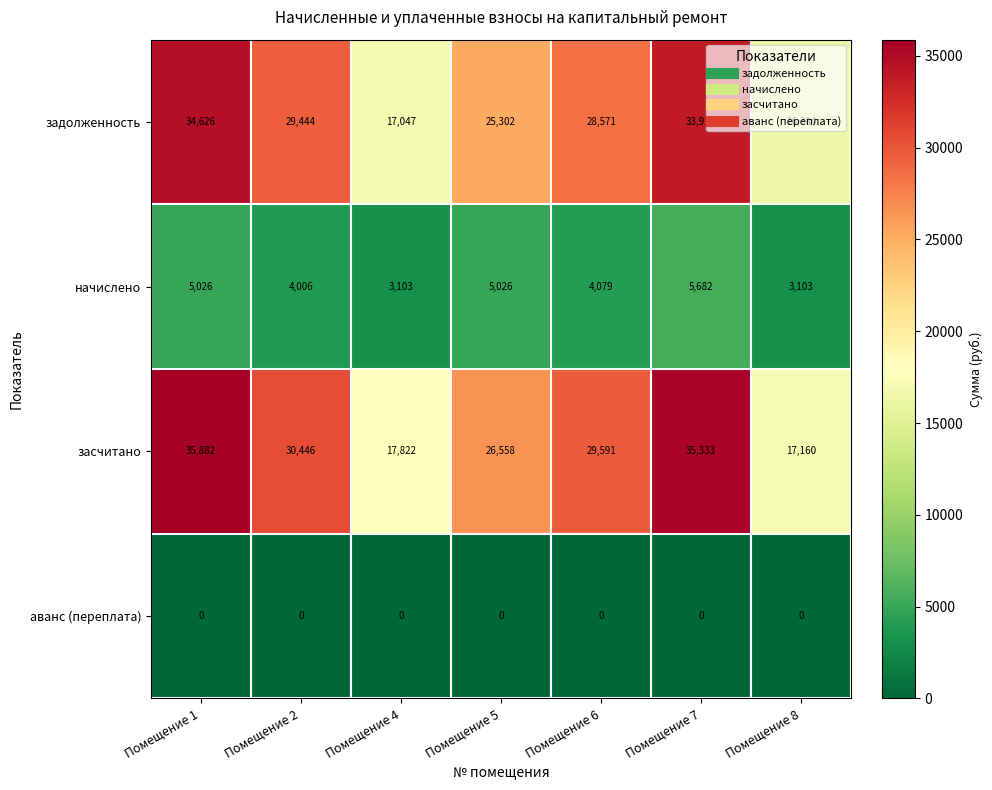

What is the difference between the second highest and minimum values in the засчитано series?

18173